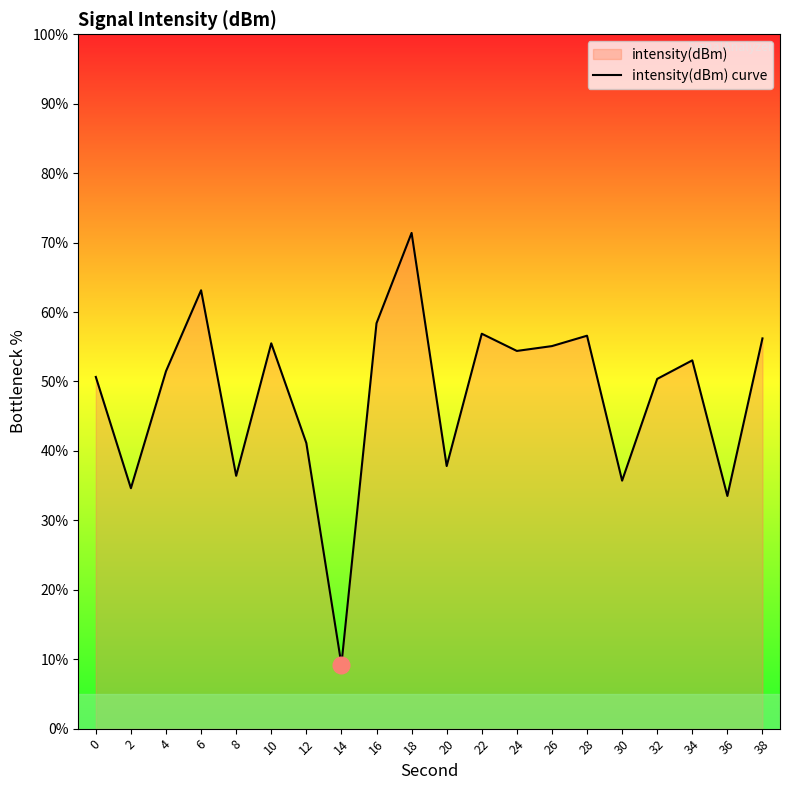

How many lines are shown in the chart?

1